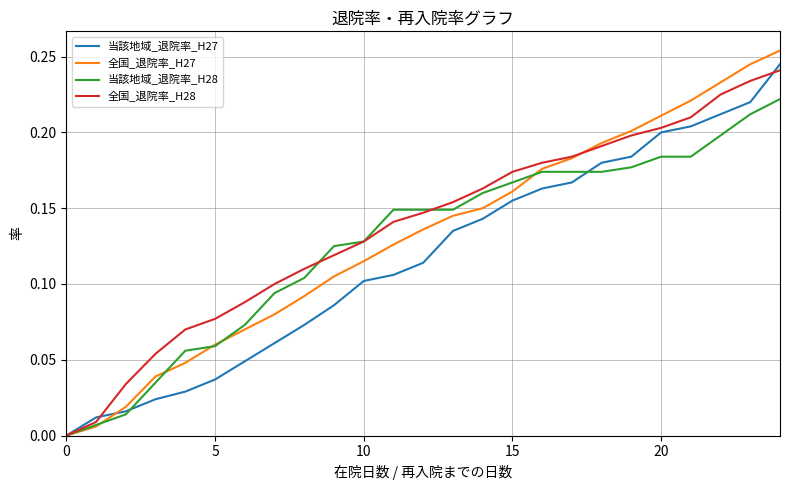

Which series has the widest spread of values?

全国_退院率_H27